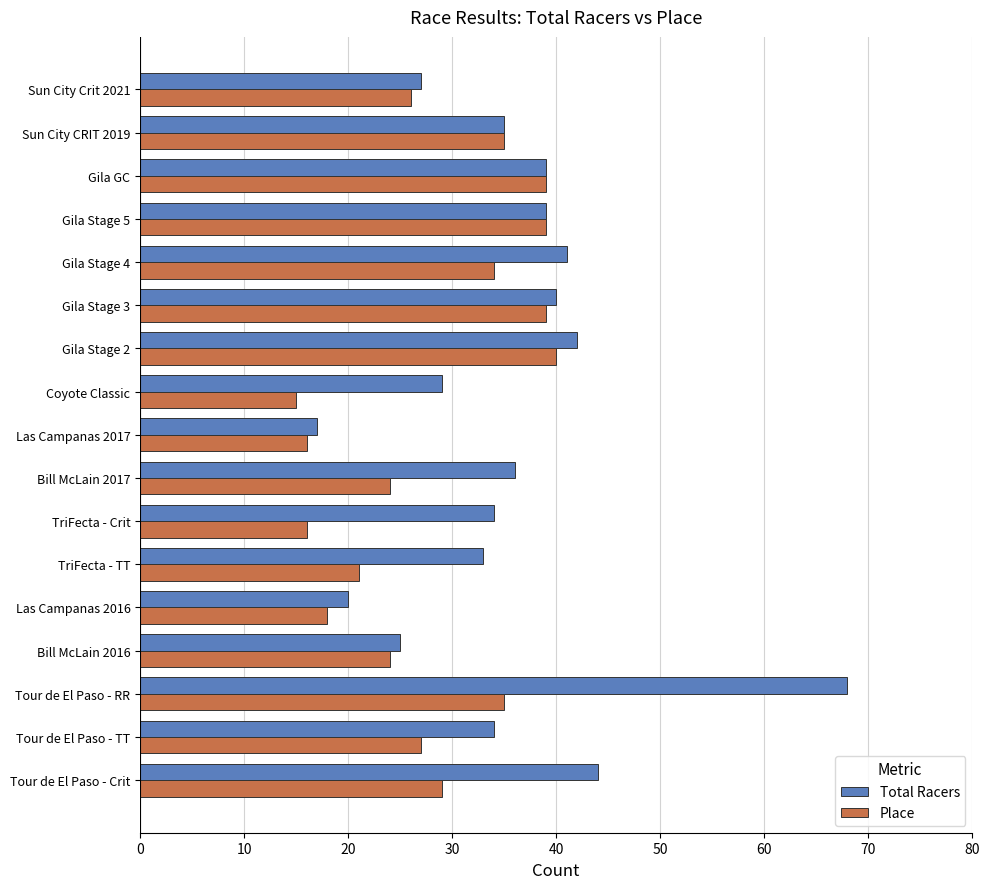

At which category is the sum across all series the highest?

Tour de El Paso - RR